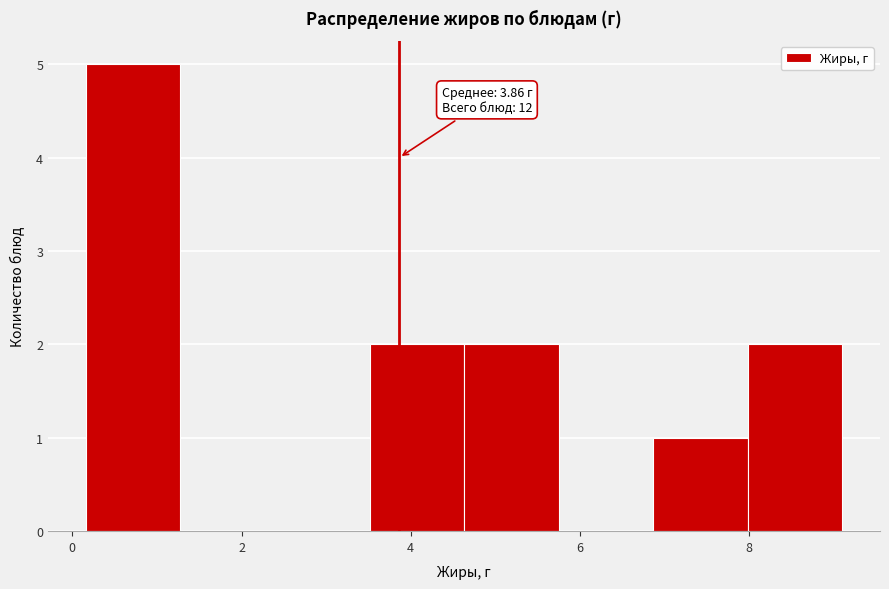

Which range on the x-axis has the tallest bar?

0.2 to 1.2